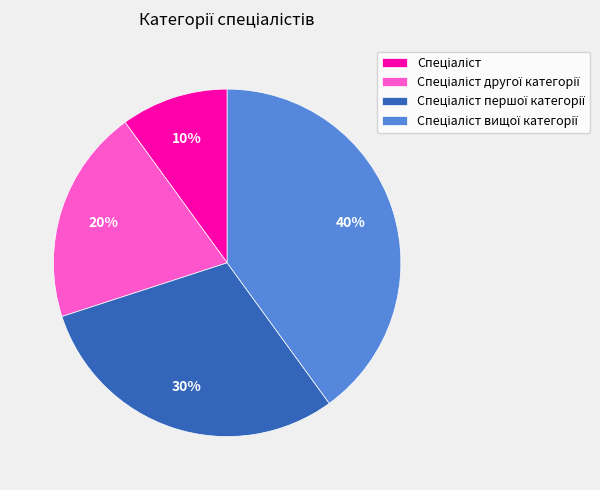

Is there any slice that represents more than half of the pie?

No